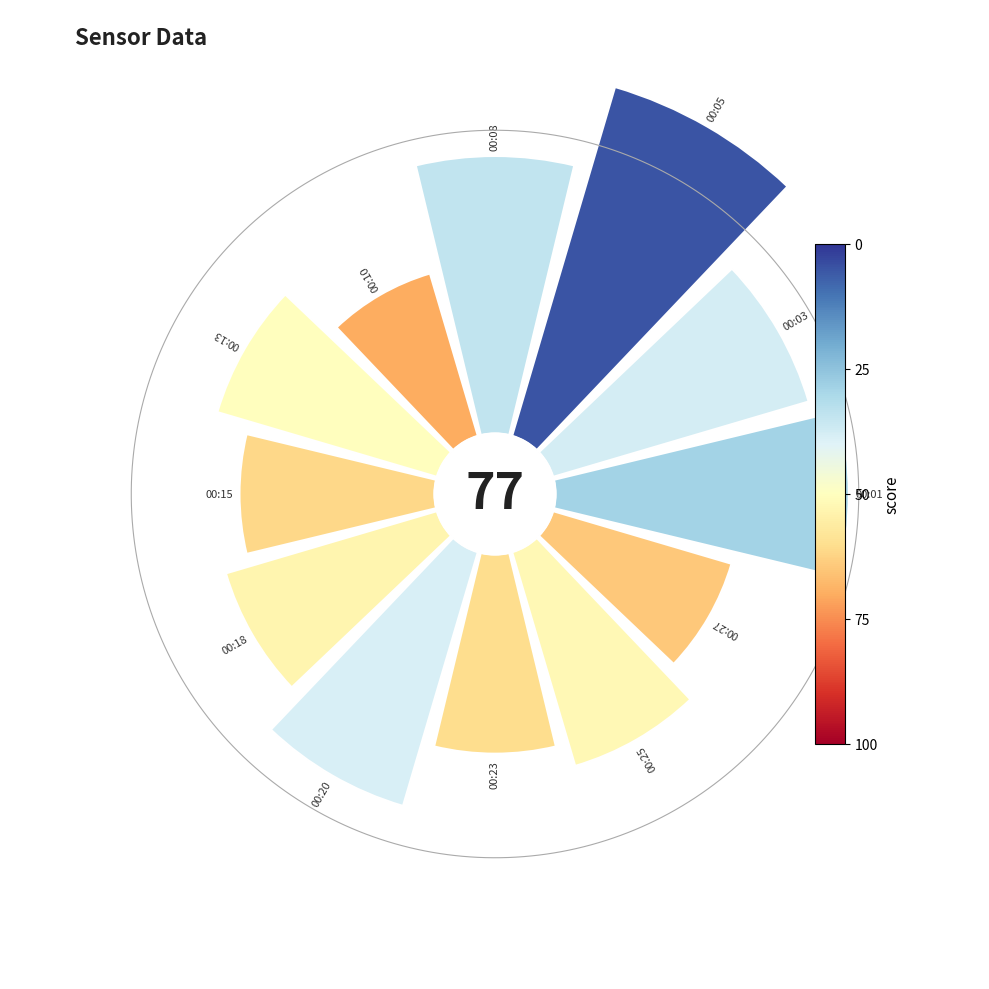

Count the number of slices in the pie.

12